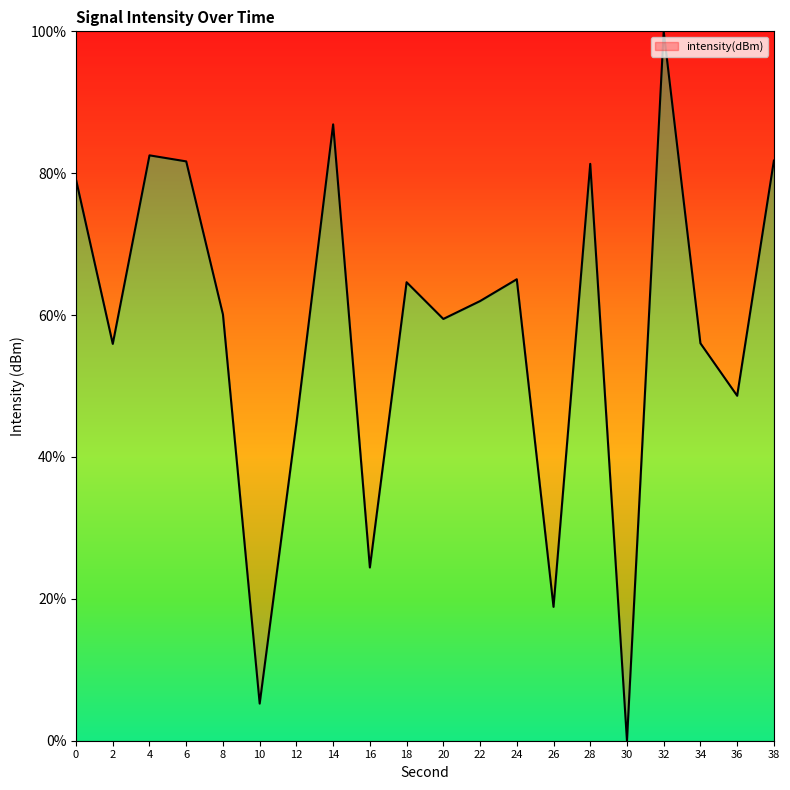

The chart shows a value of 79.1 at 0. True or false?

True